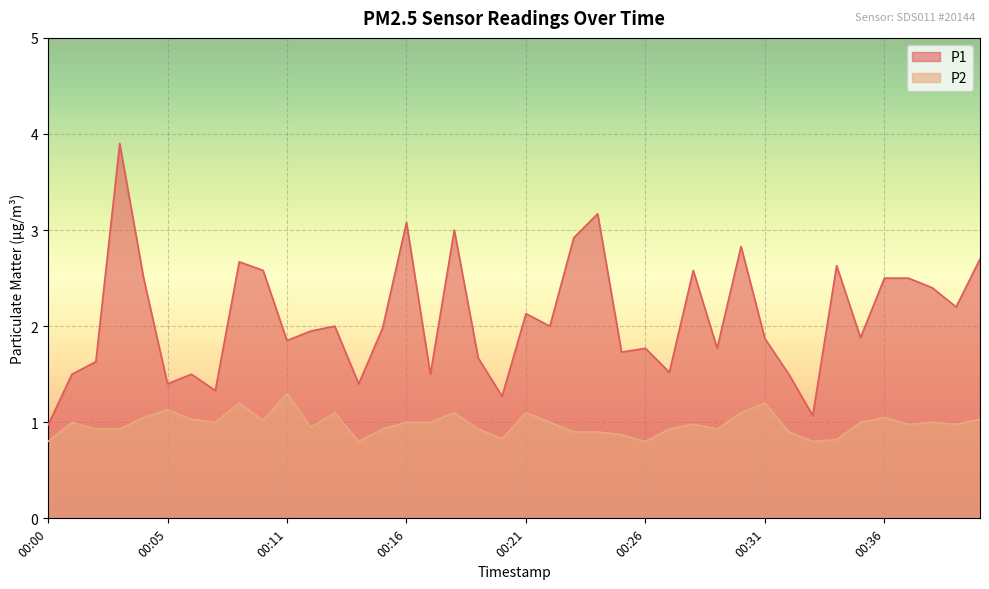

True or false: P2 and P1 intersect in this chart.

False